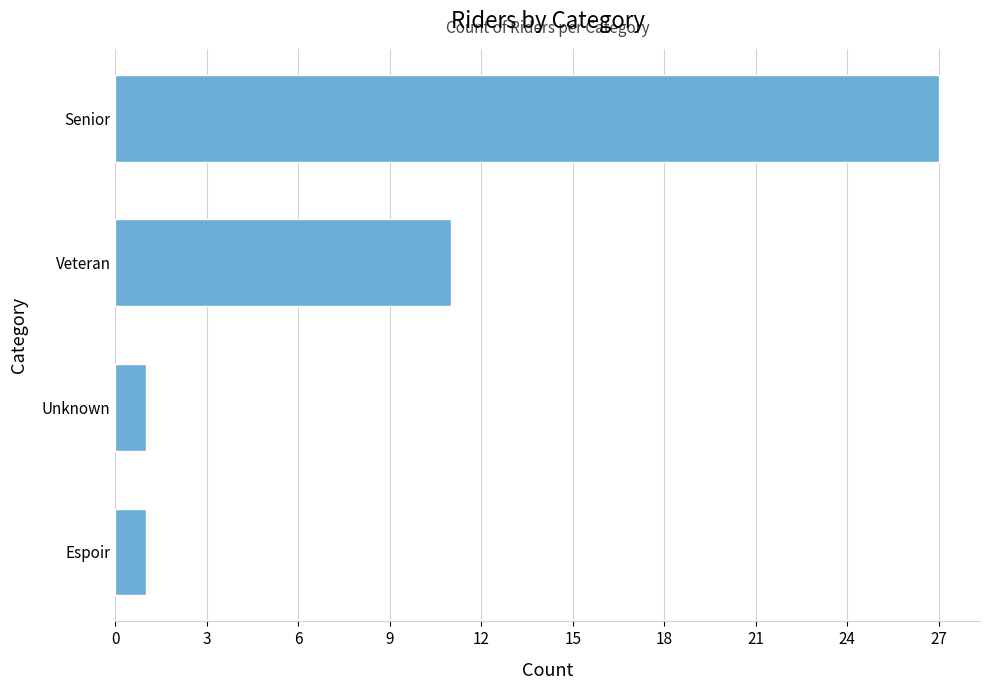

At which label is the value closest to 14?

Veteran